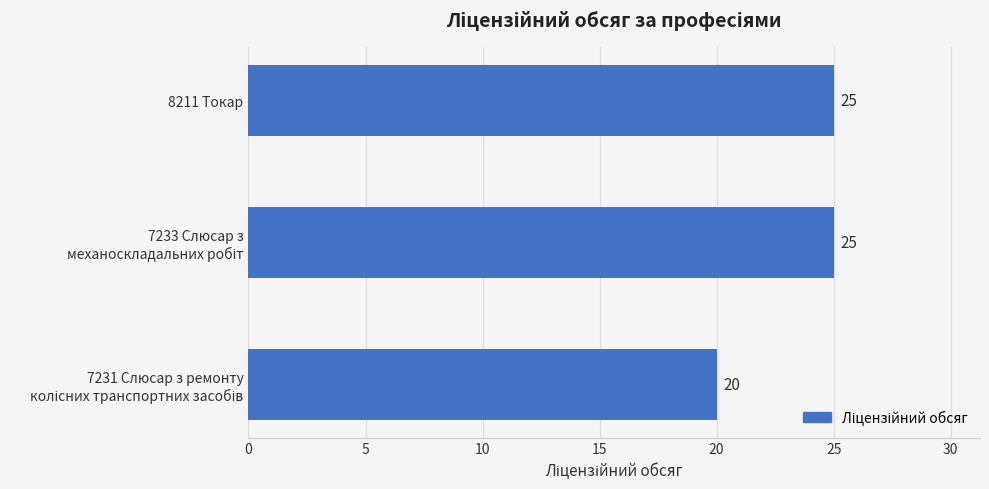

How many values are between 20 and 25?

3